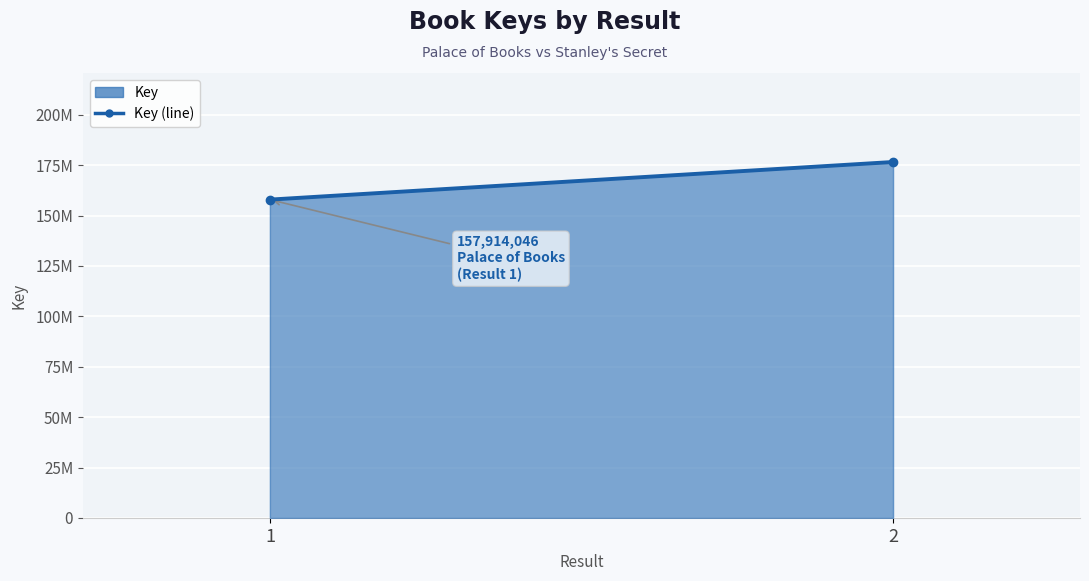

What is the ratio of the value at 1 to the value at 2?

0.9